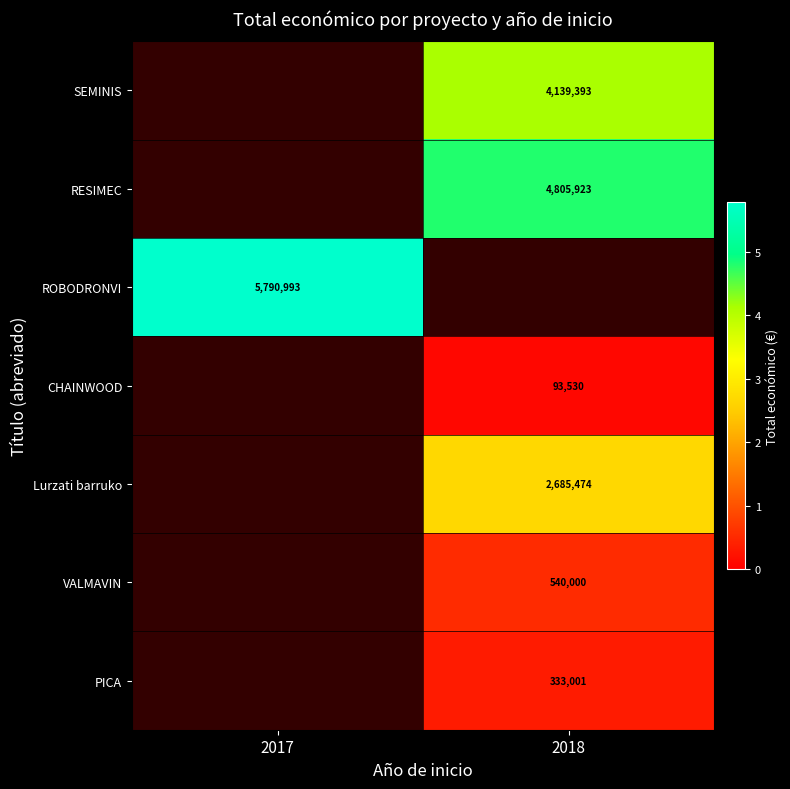

Which category has the lowest value across all series?

2018